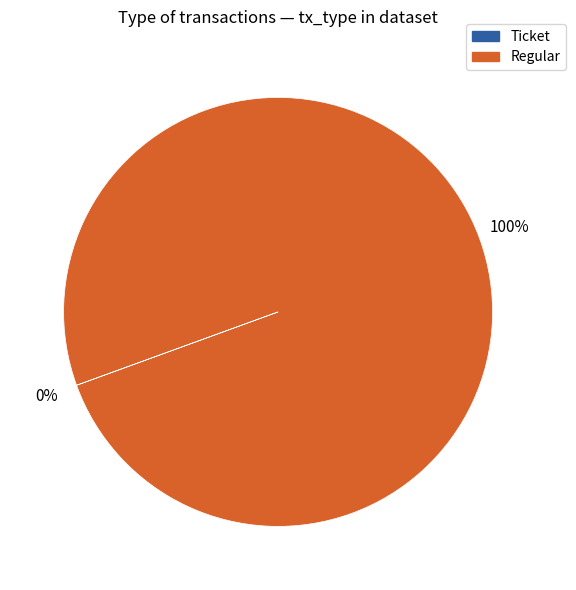

Is it true that Regular is 92% of the pie?

False